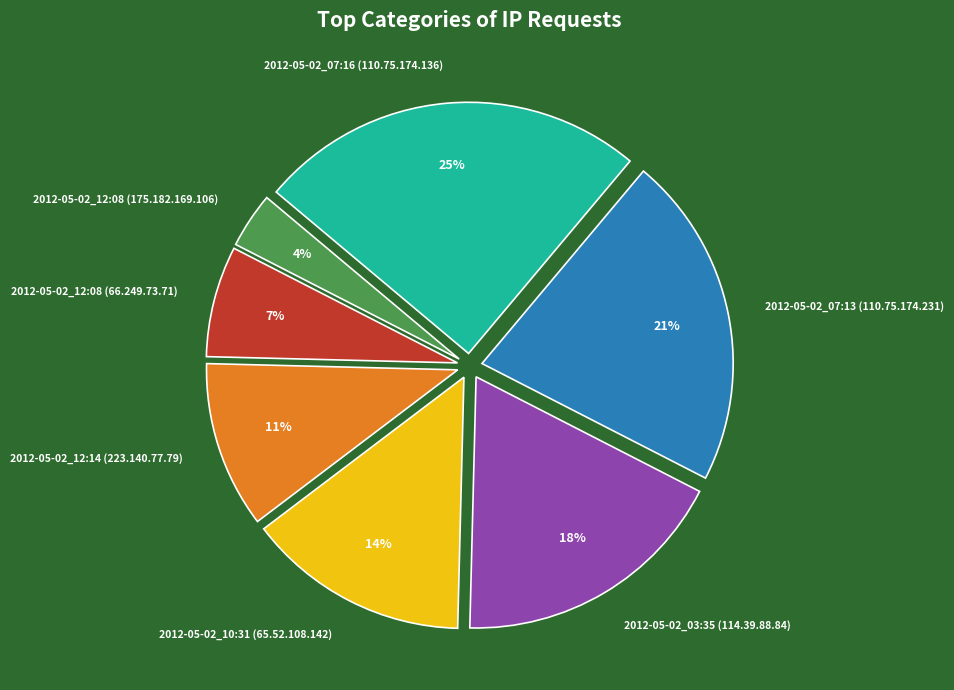

To the nearest percent, what portion does 2012-05-02_07:13 (110.75.174.231) represent?

21%